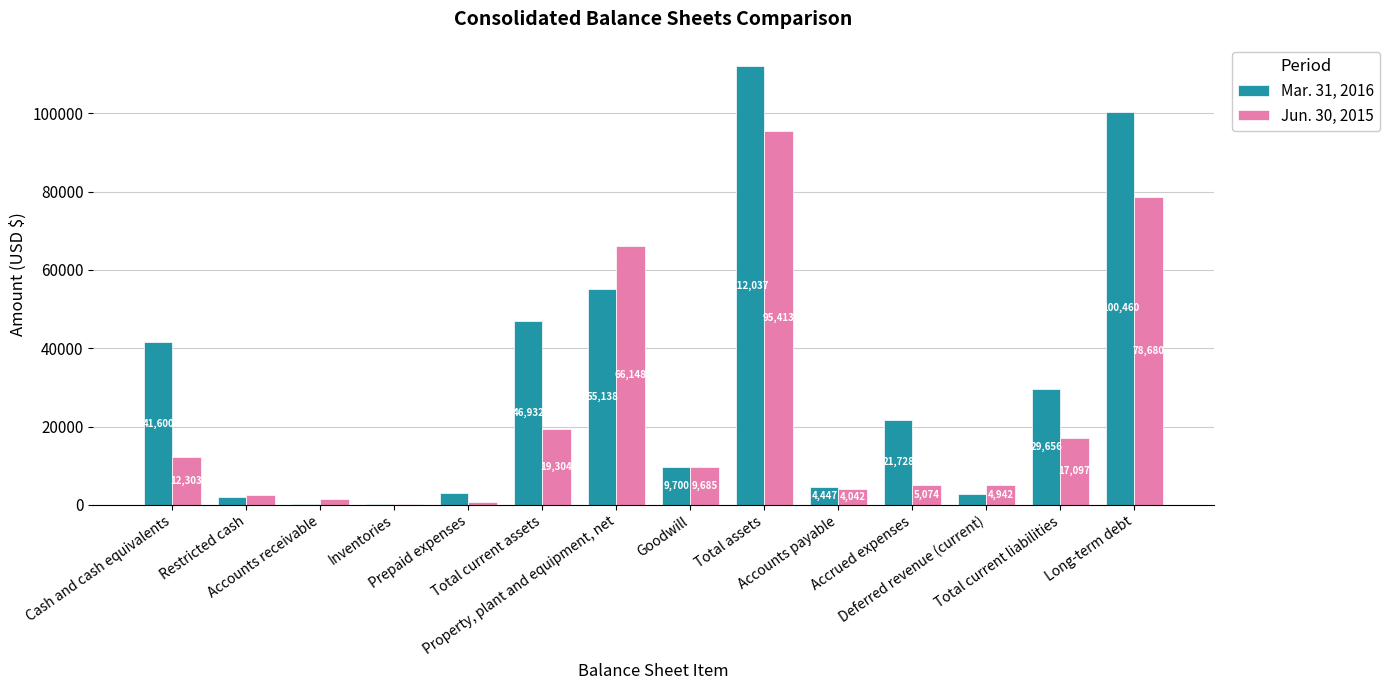

Which series has the largest total across all categories?

Mar. 31, 2016